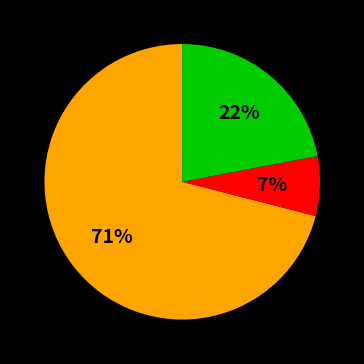

To the nearest percent, what is the average slice percentage?

33%